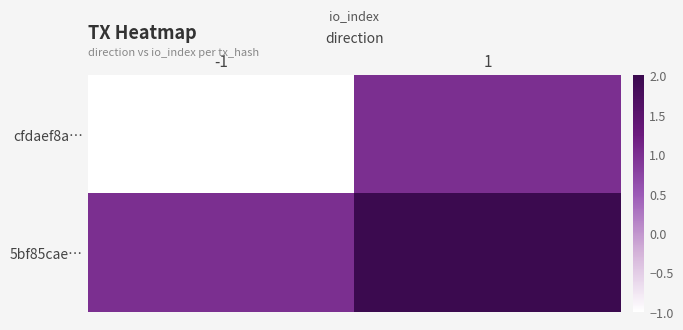

Between -1 and 1, which series saw the biggest shift?

cfdaef8a…